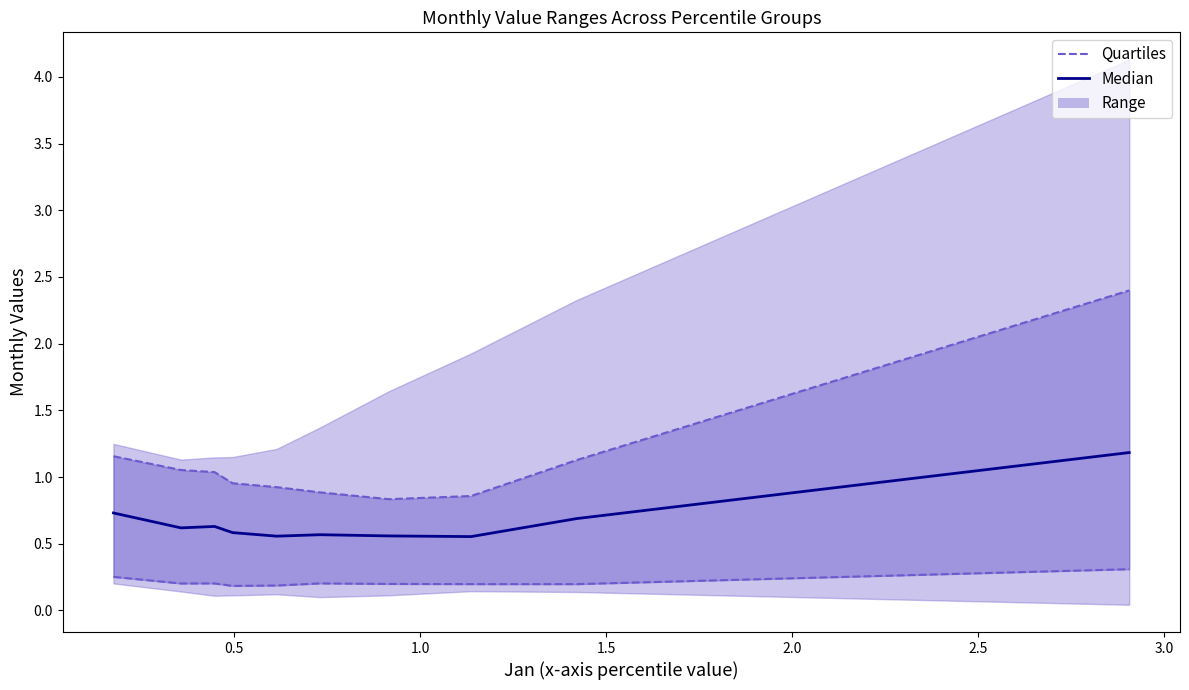

What is the difference between the maximum and minimum values in the Q75 series?

1.6